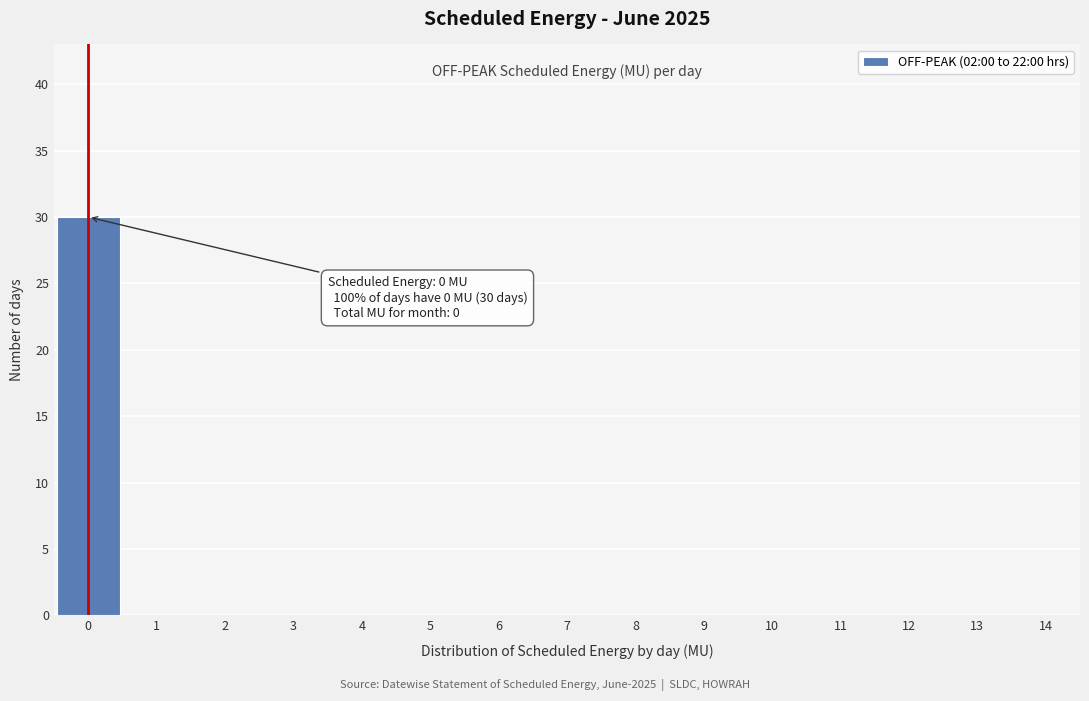

Which range on the x-axis has the tallest bar?

-0.5 to 0.5